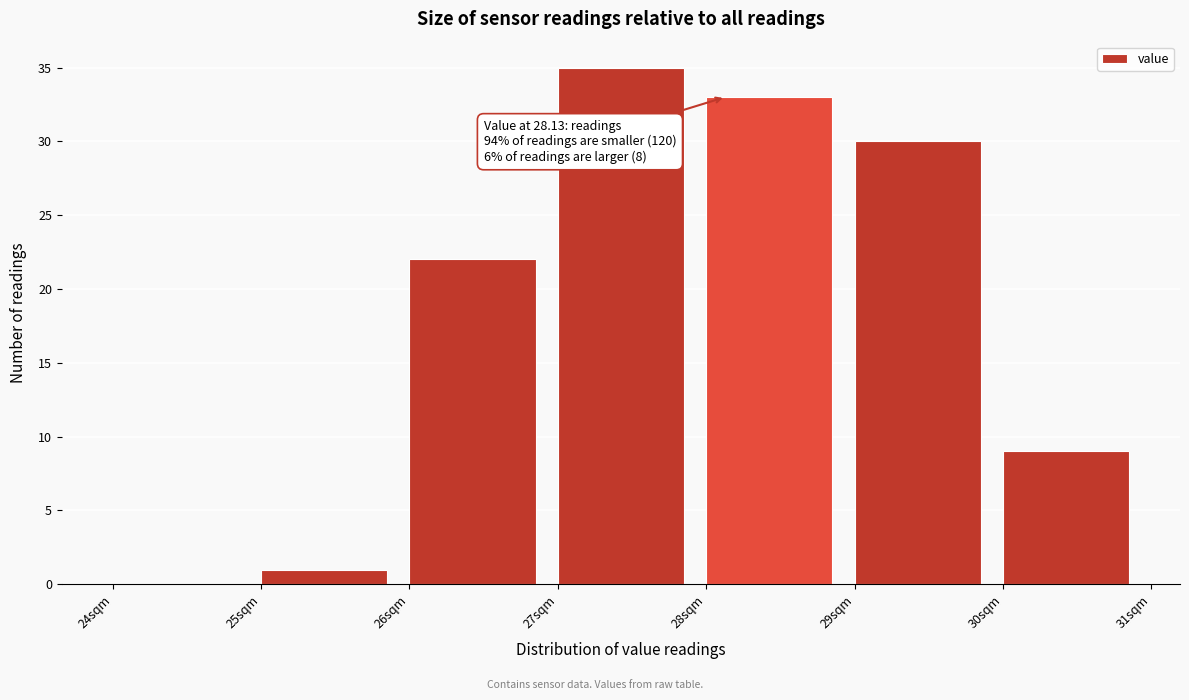

Which range on the x-axis has the tallest bar?

27 to 28